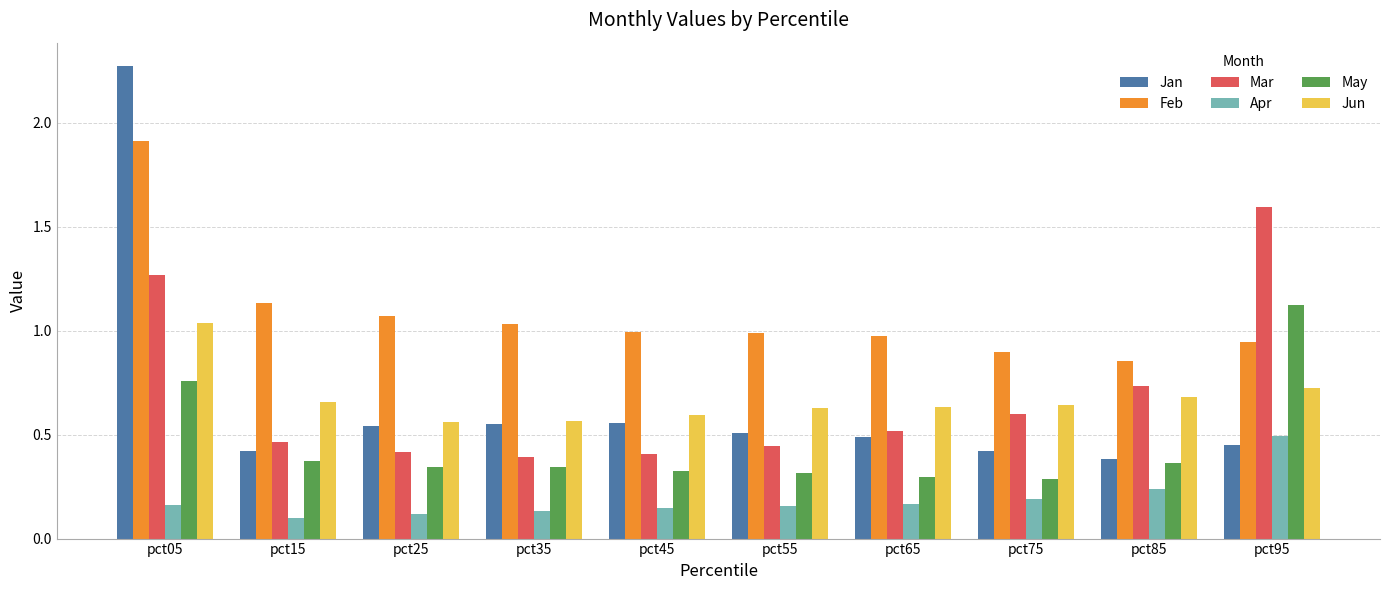

Is the value of May at pct15 greater than the value of Feb at pct95?

No